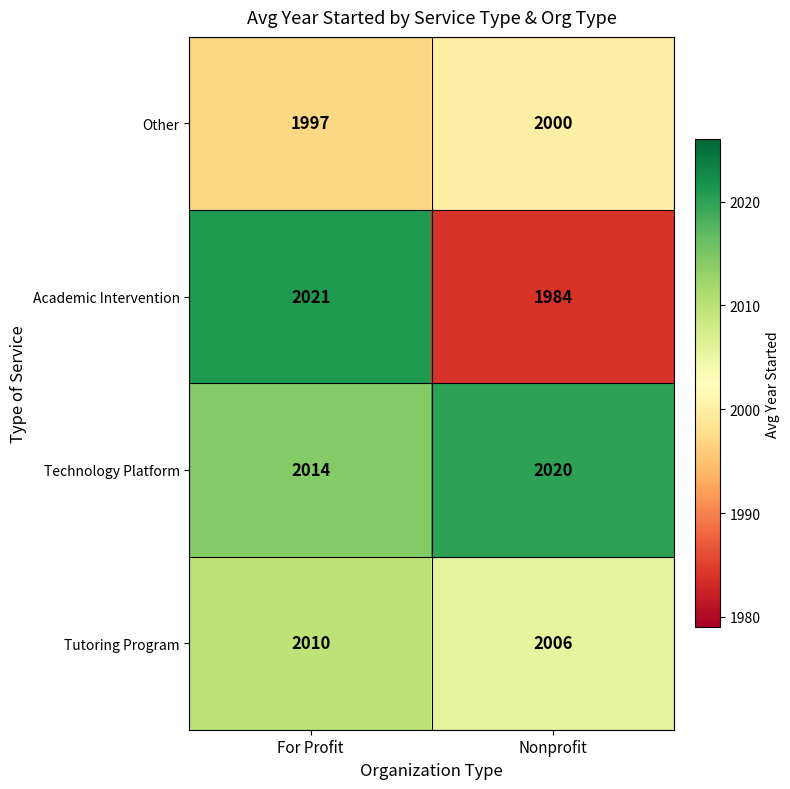

The value of Academic Intervention at Nonprofit is 1984. True or false?

True